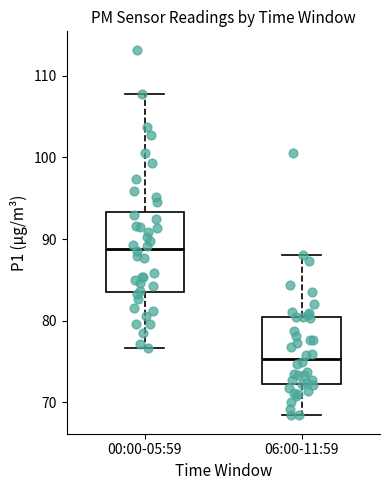

Reading left to right, transcribe this box plot: for each box, give where its median line is, the range the box spans, and where its two whiskers end, as read against the y-axis. The values are not printed on the chart, so give them approximately, as read against the axis.

00:00-05:59: median 89, box 84 to 93, whiskers 77 to 108
06:00-11:59: median 75, box 72 to 80, whiskers 68 to 88